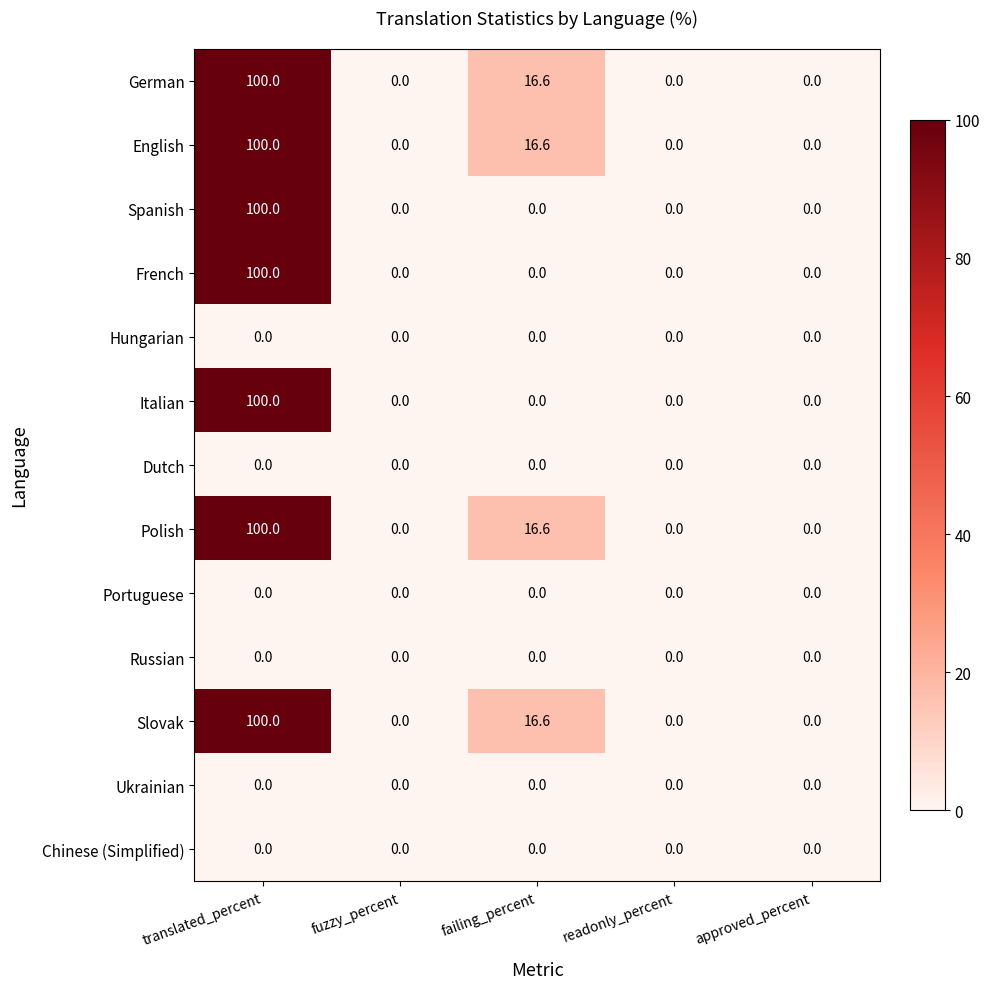

What is the difference between the highest and lowest values at failing_percent?

16.6